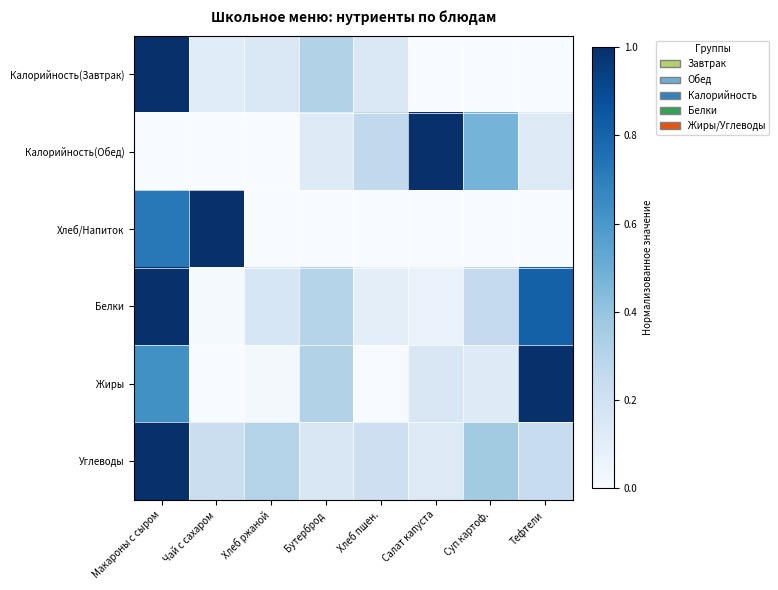

What is the total value across all series at Салат капуста?

1.3